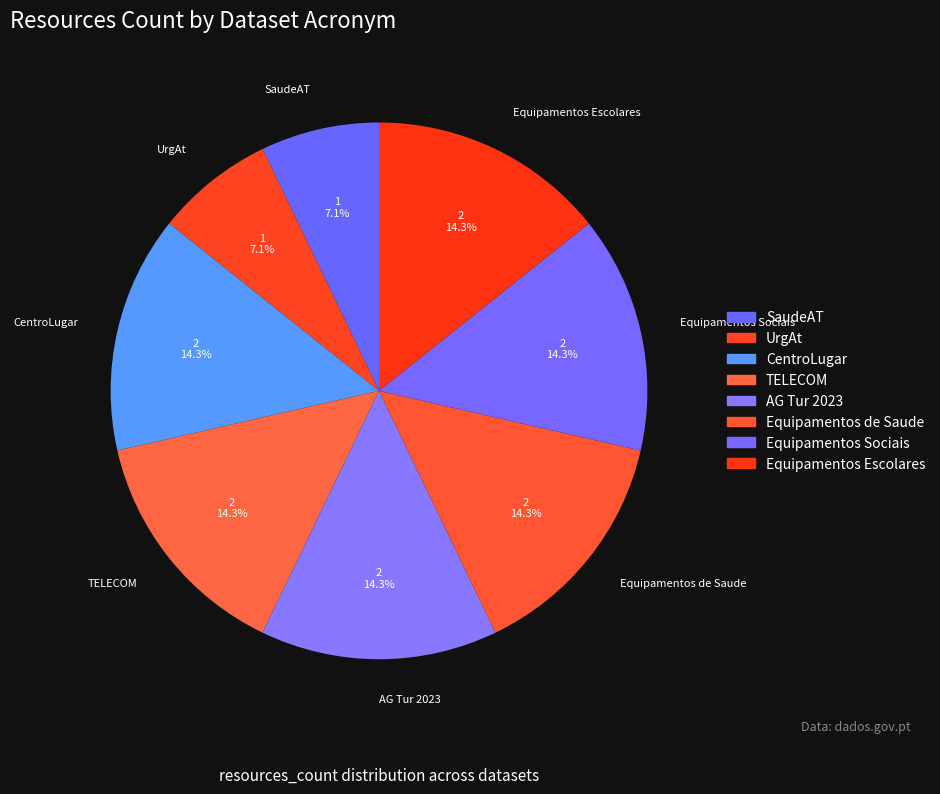

What is the total percentage of UrgAt and Equipamentos Sociais?

21.4%